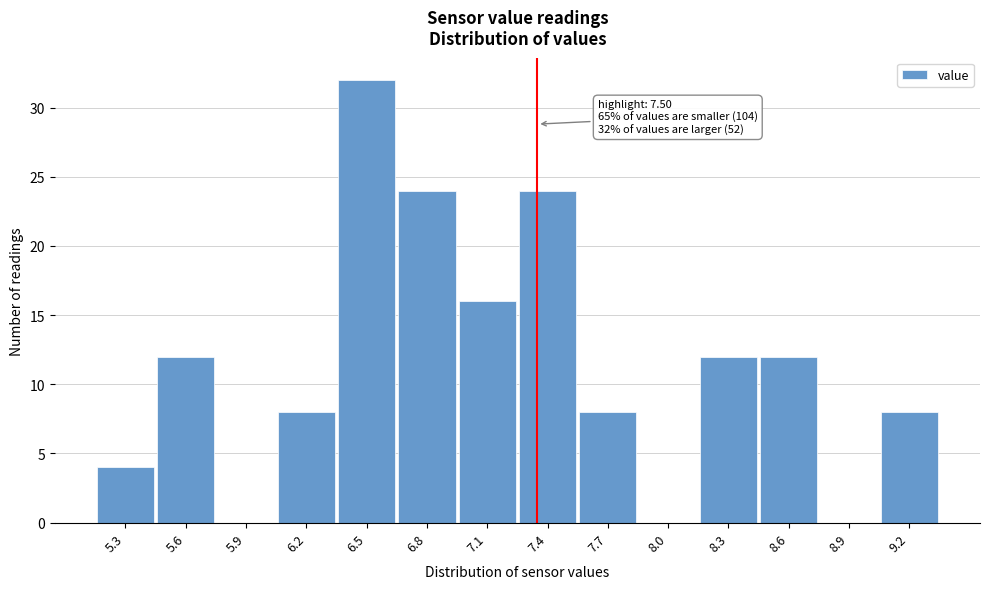

Reading right to left, list all the values displayed in this chart.

9.2=8	8.9=0	8.6=12	8.3=12	8.0=0	7.7=8	7.4=24	7.1=16	6.8=24	6.5=32	6.2=8	5.9=0	5.6=12	5.3=4